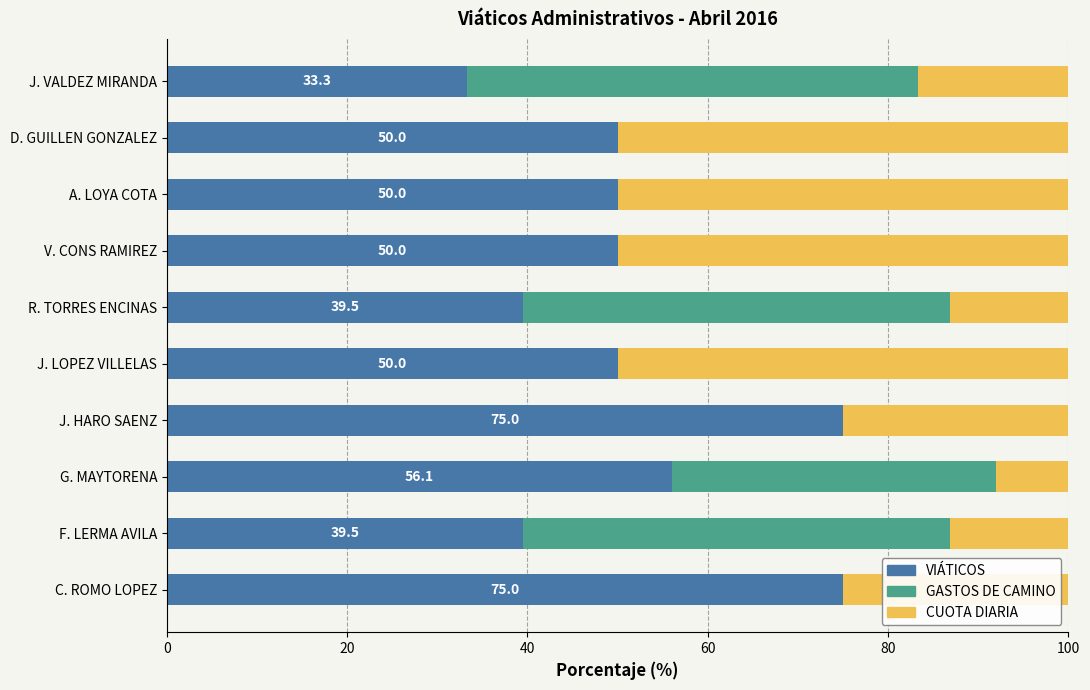

What is the total value across all series at R. TORRES ENCINAS?

100.0